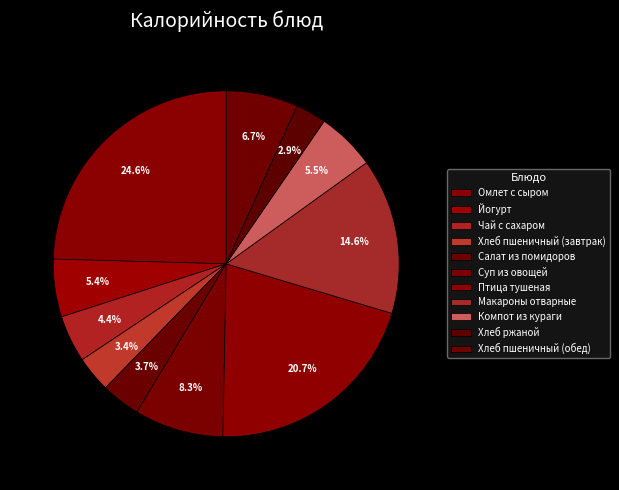

How many slices are in this pie chart?

11